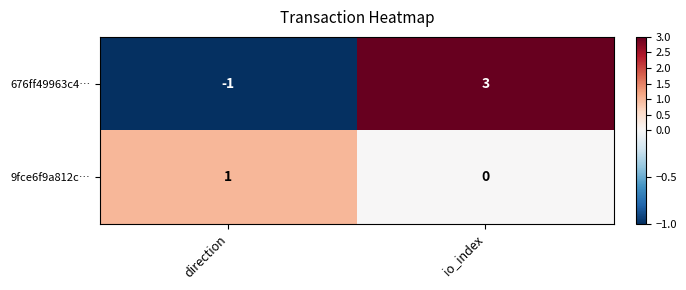

Is the value of 676ff49963c4… at direction greater than the value of 9fce6f9a812c… at direction?

No